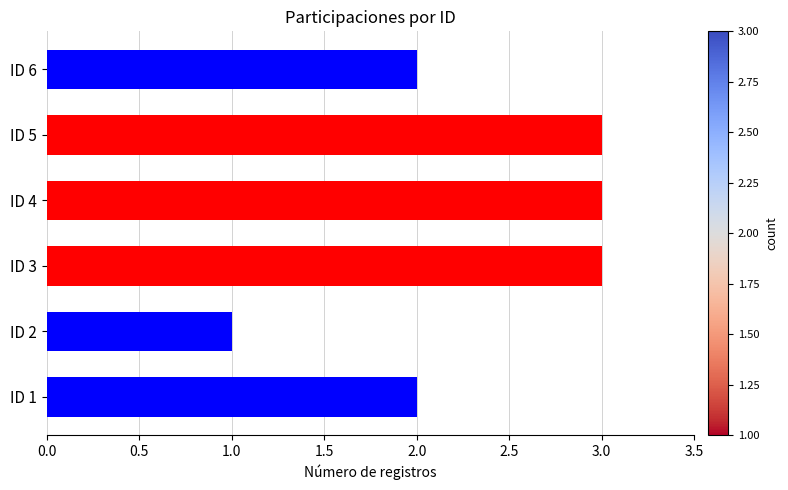

Are the bars horizontal?

Yes